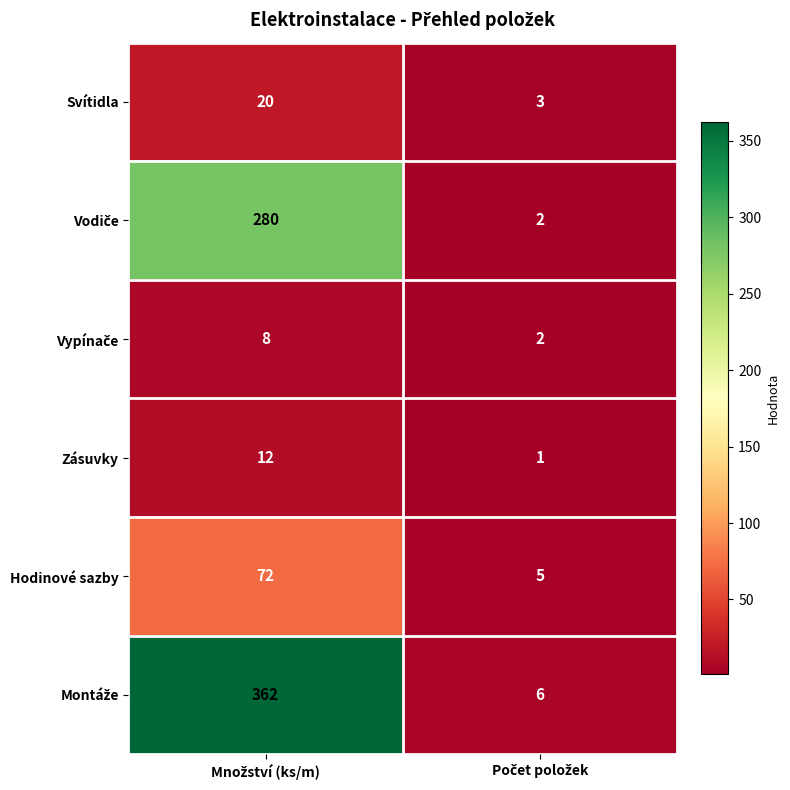

What is the greatest value displayed?

362